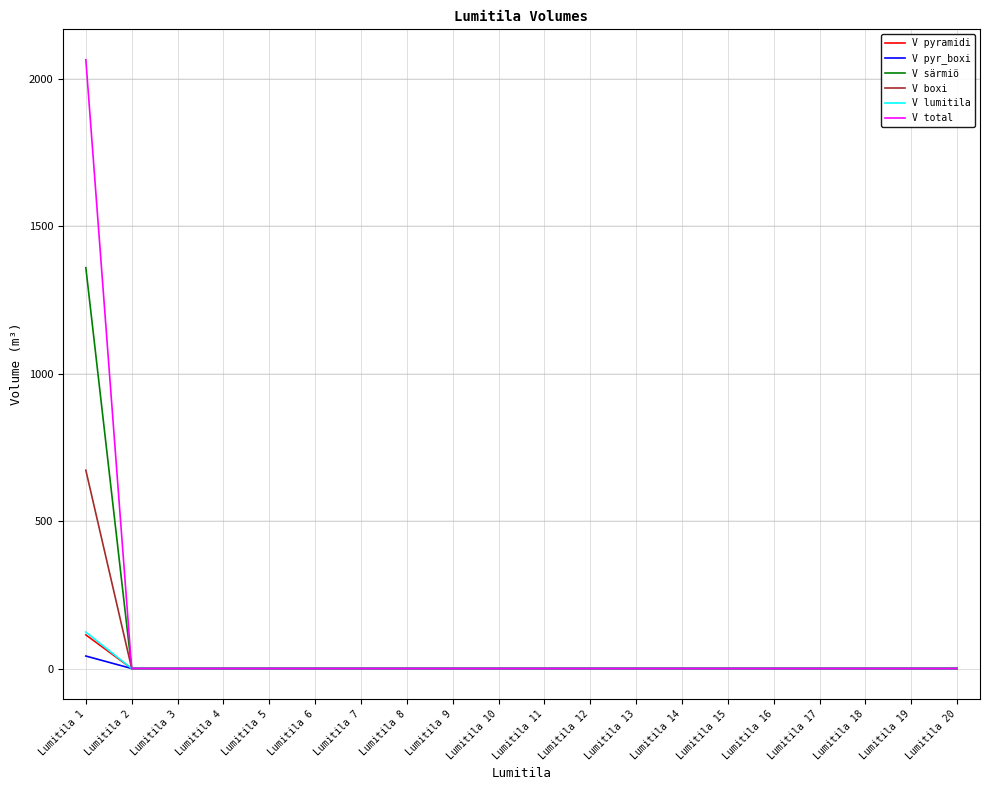

At which category is the sum across all series the highest?

Lumitila 1